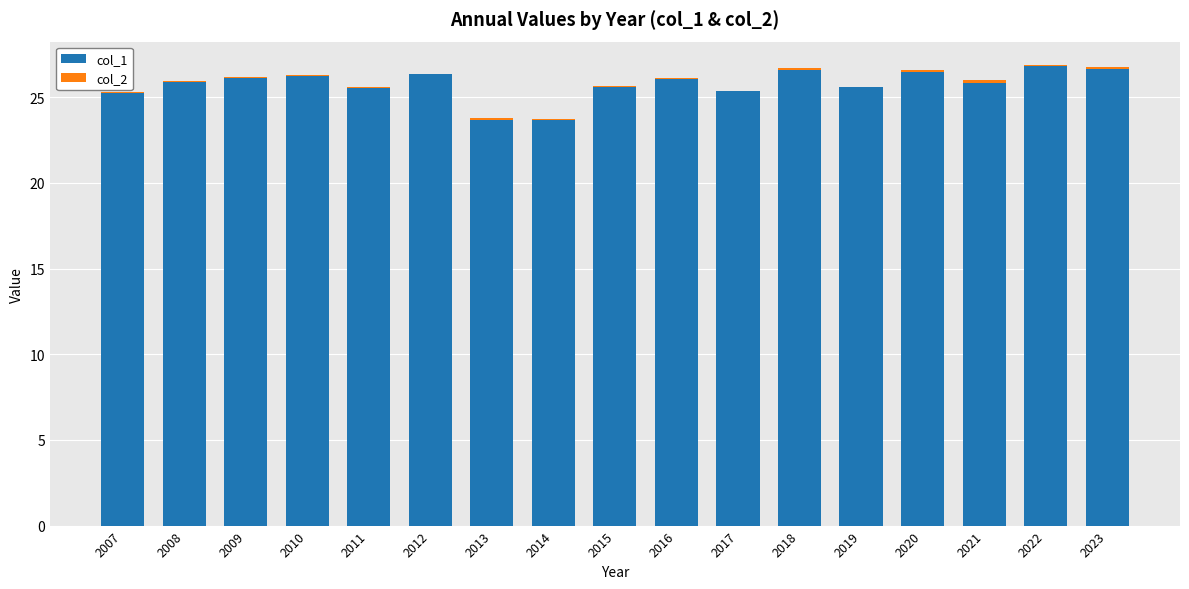

The value of col_1 at 2020 is 39.3. True or false?

False